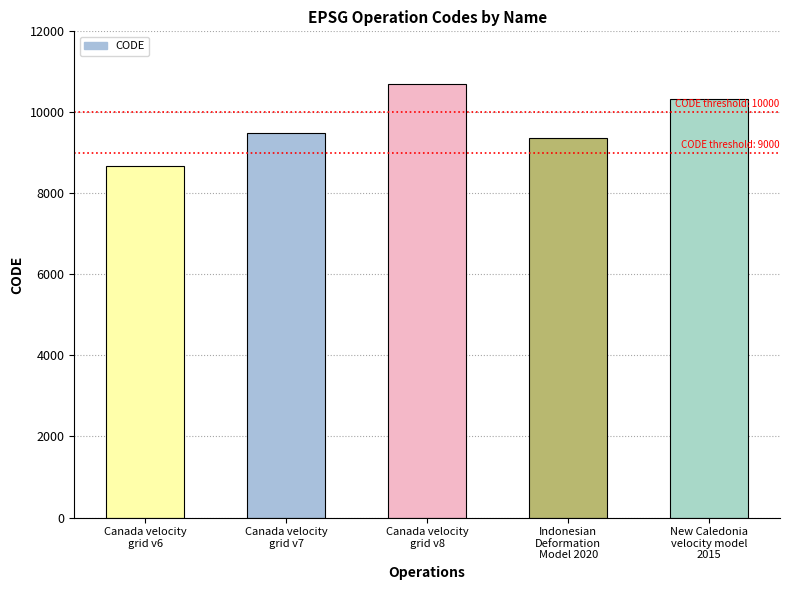

What is the sum of the values at Canada velocity
grid v8 and Canada velocity
grid v6?

19383